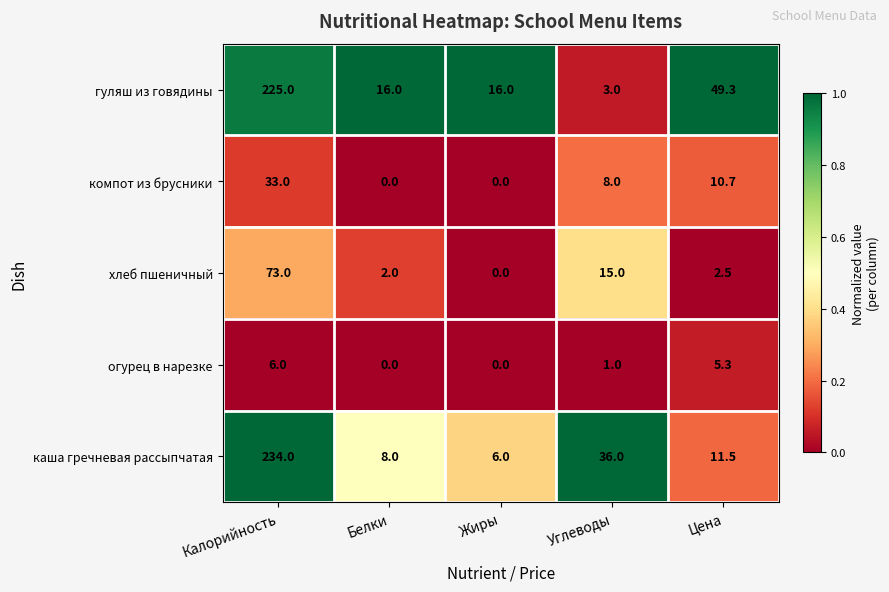

Which series has the largest range (max minus min)?

каша гречневая рассыпчатая